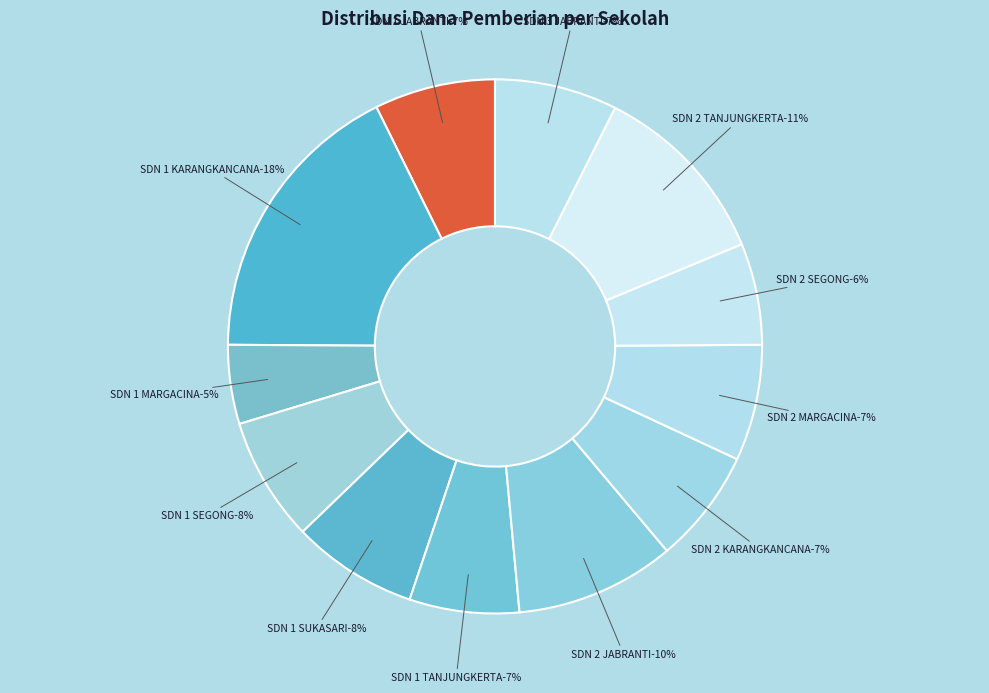

To the nearest percent, what percentage of the pie is SD NEGERI 2 JABRANTI?

10%